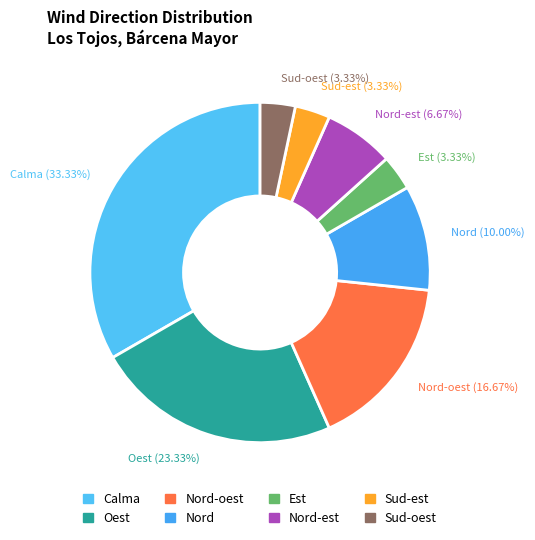

What percentage is NOT represented by Nord-oest?

83.3%